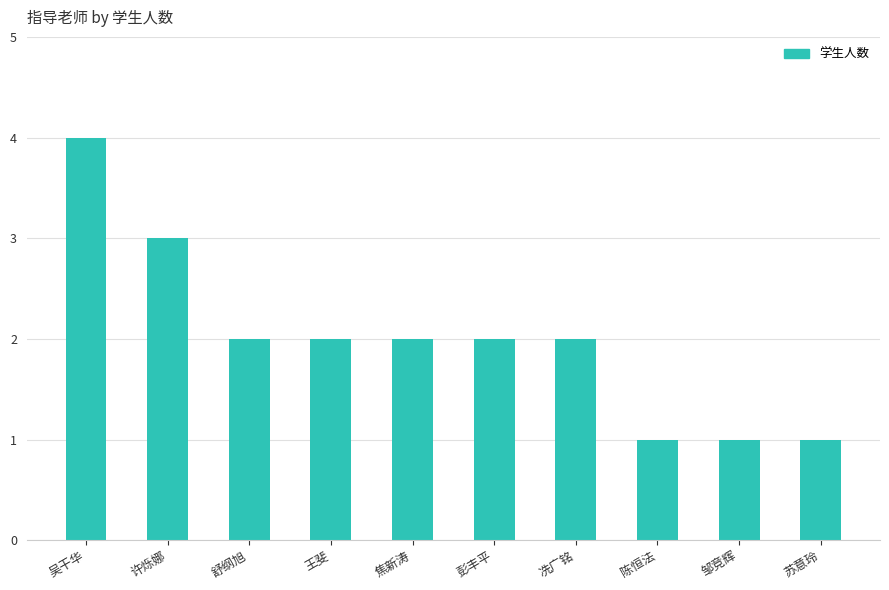

What is the ratio of the value at 焦新涛 to the value at 苏意玲?

2.0